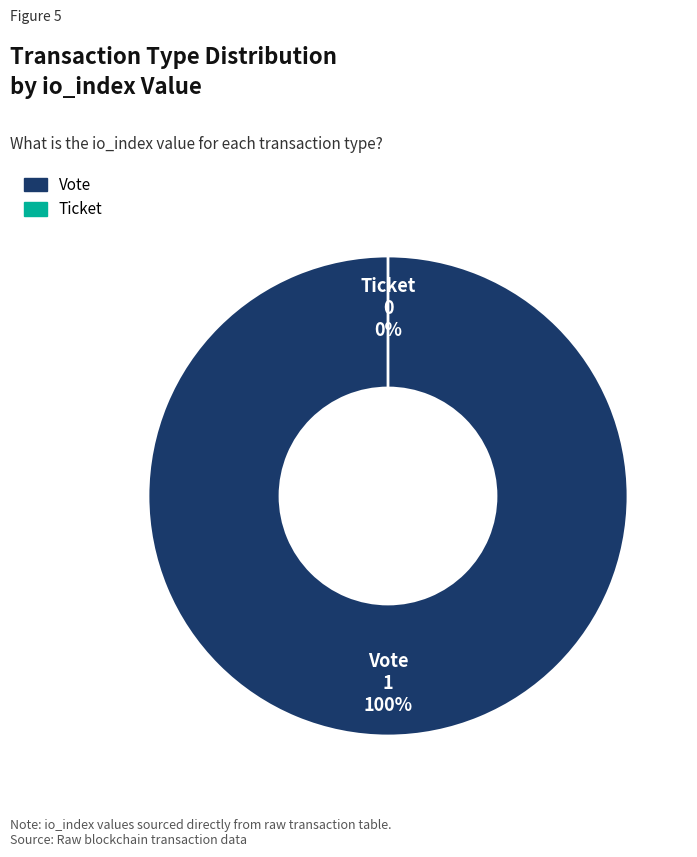

True or false: Vote accounts for 100% of the total.

True